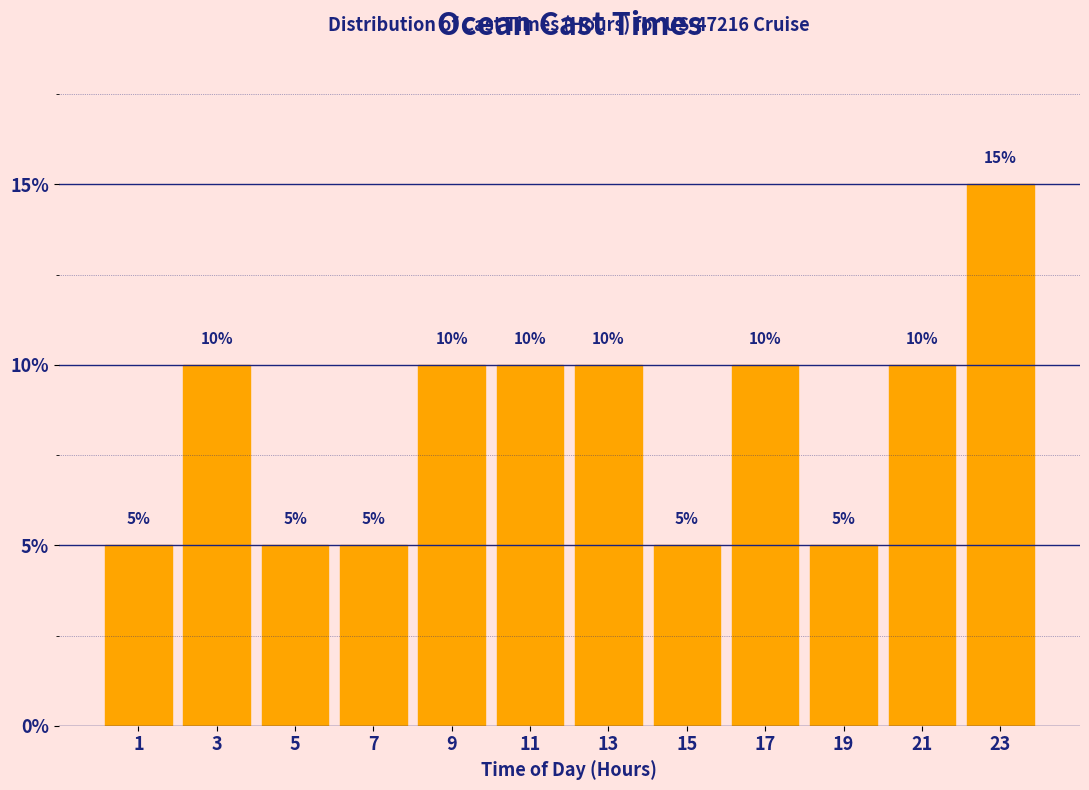

How tall is the bar that spans 14 to 16 on the x-axis?

5